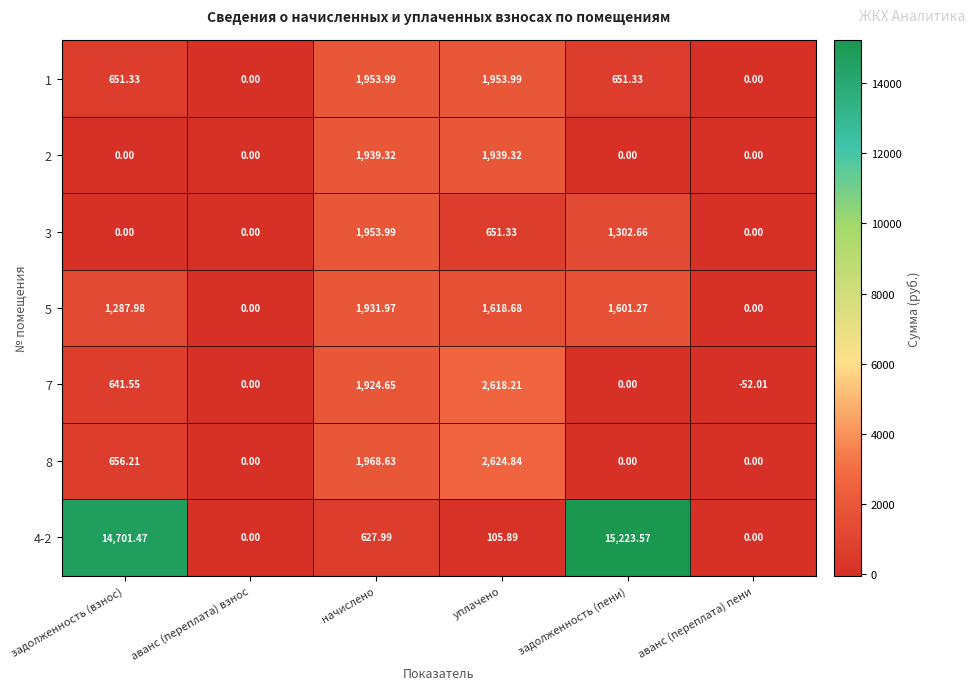

How many categories are shown in the chart?

6